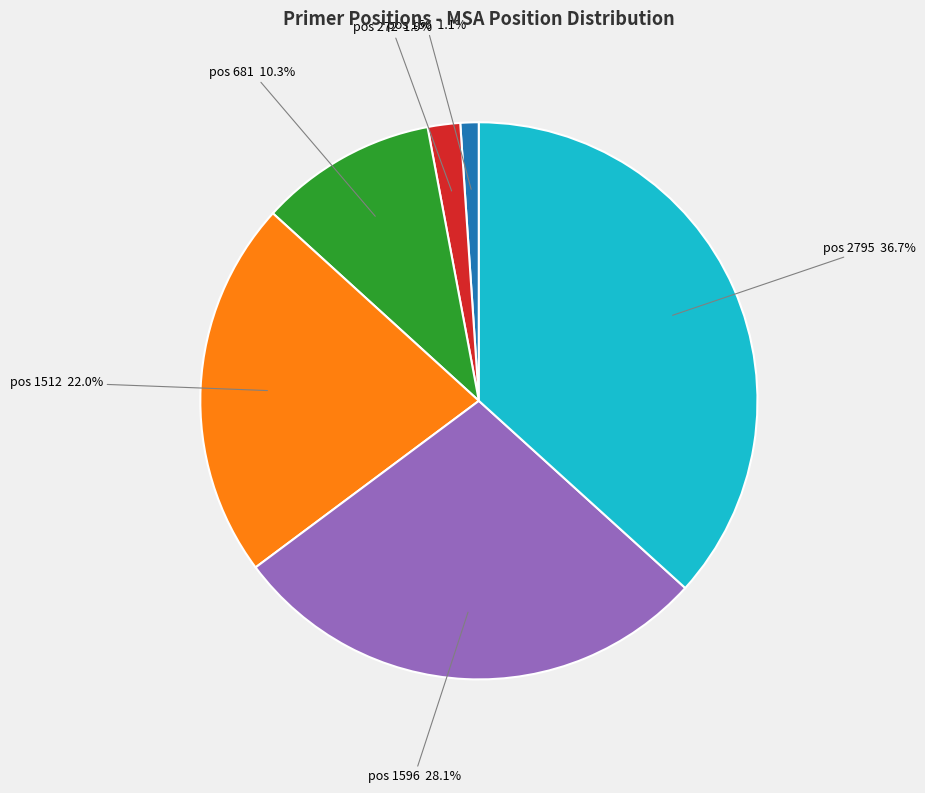

Does any single category account for the majority?

No